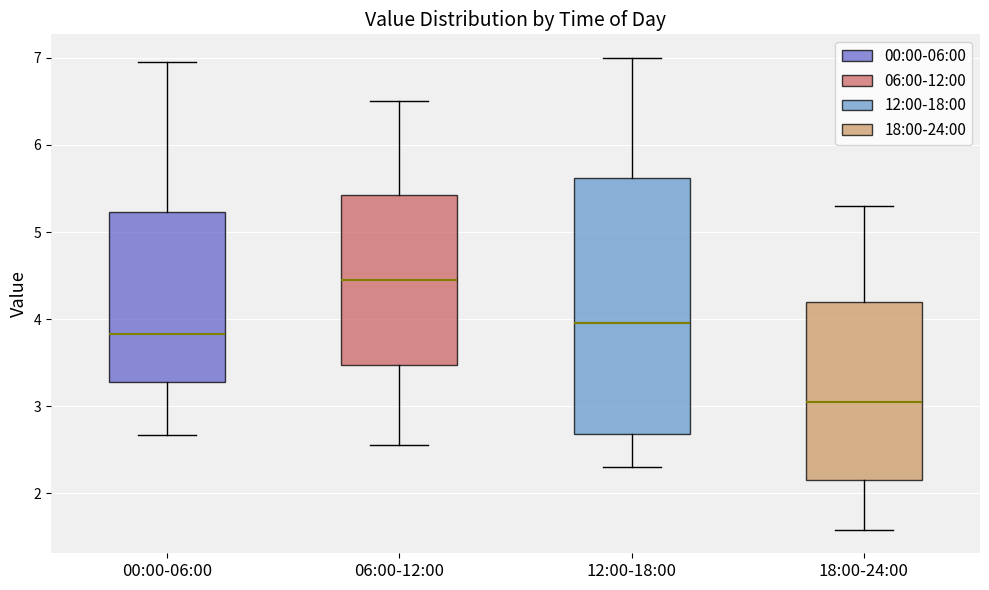

Which box's median line is the lowest?

18:00-24:00